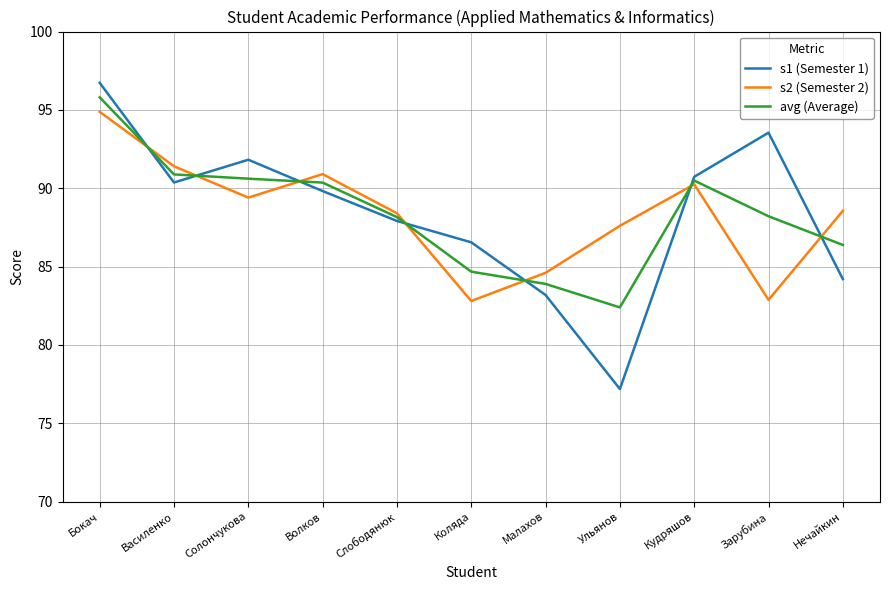

At which category does s2 (Semester 2) reach its first local peak?

Волков